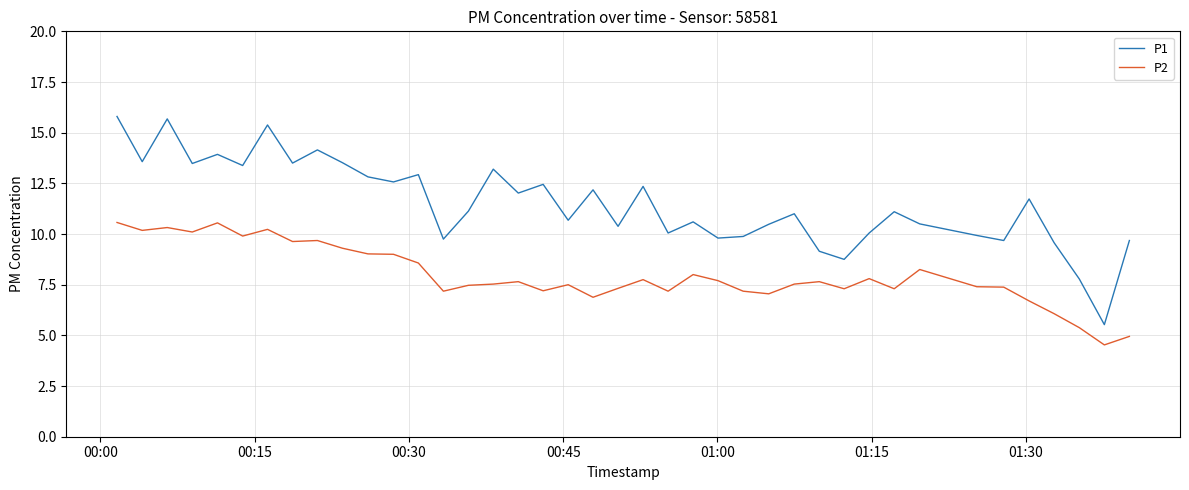

What is the maximum value for P2?

10.6